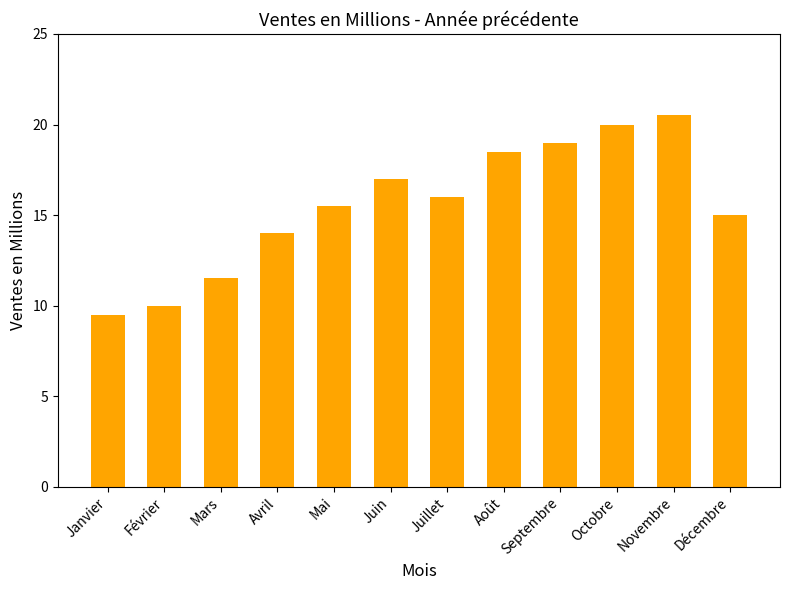

What is the sum of the values at Octobre and Février?

30.0